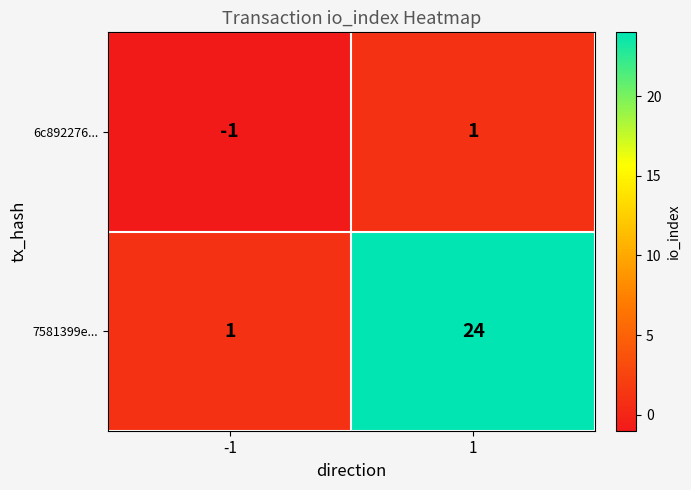

At 1, list the series in order from largest to smallest.

7581399e..., 6c892276...